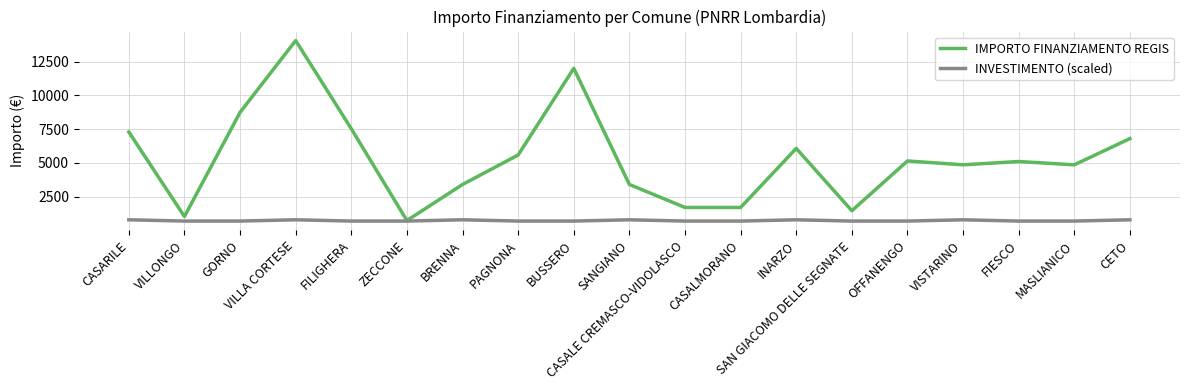

At which label does IMPORTO FINANZIAMENTO REGIS first exceed 5103?

CASARILE